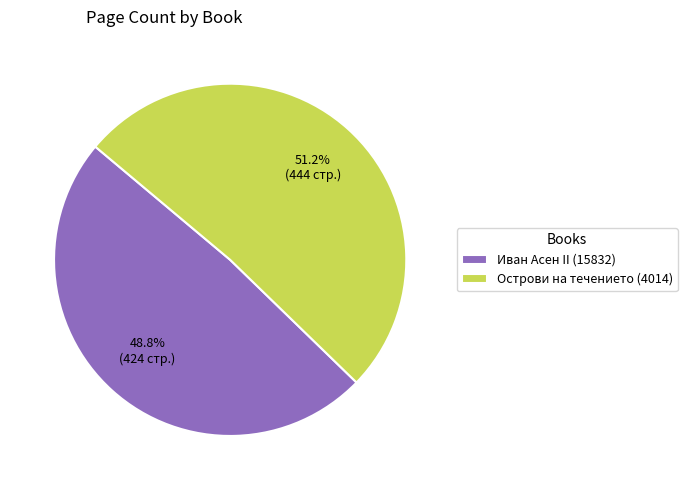

What is the largest slice in the pie chart?

Острови на течението (4014)